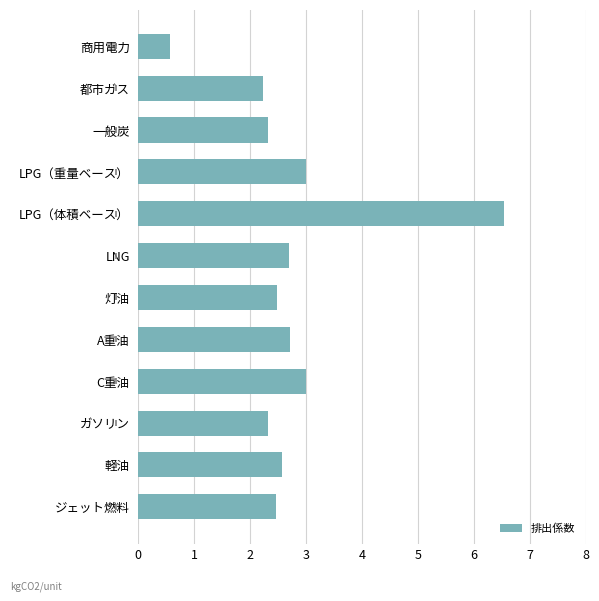

What is the value of the 6th bar from the top?

2.7